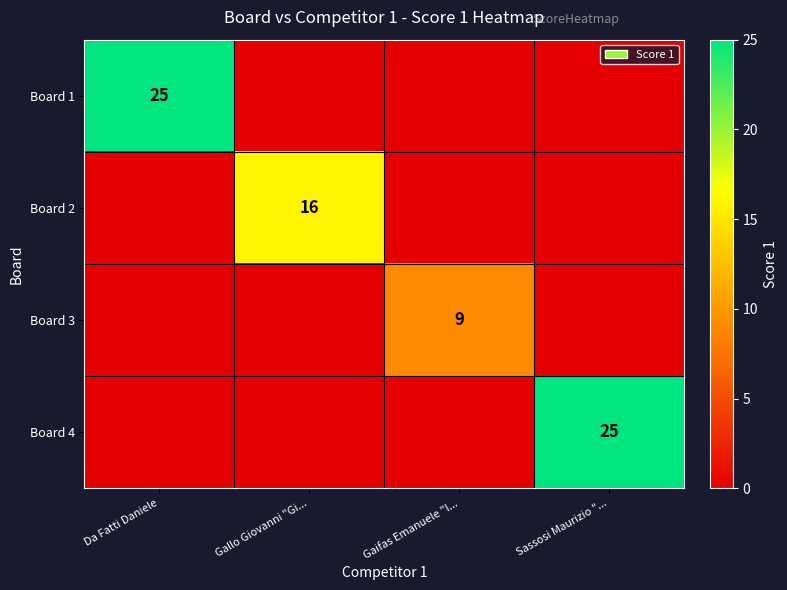

At Sassosi Maurizio "..., list the series in order from smallest to largest.

Board 1, Board 2, Board 3, Board 4